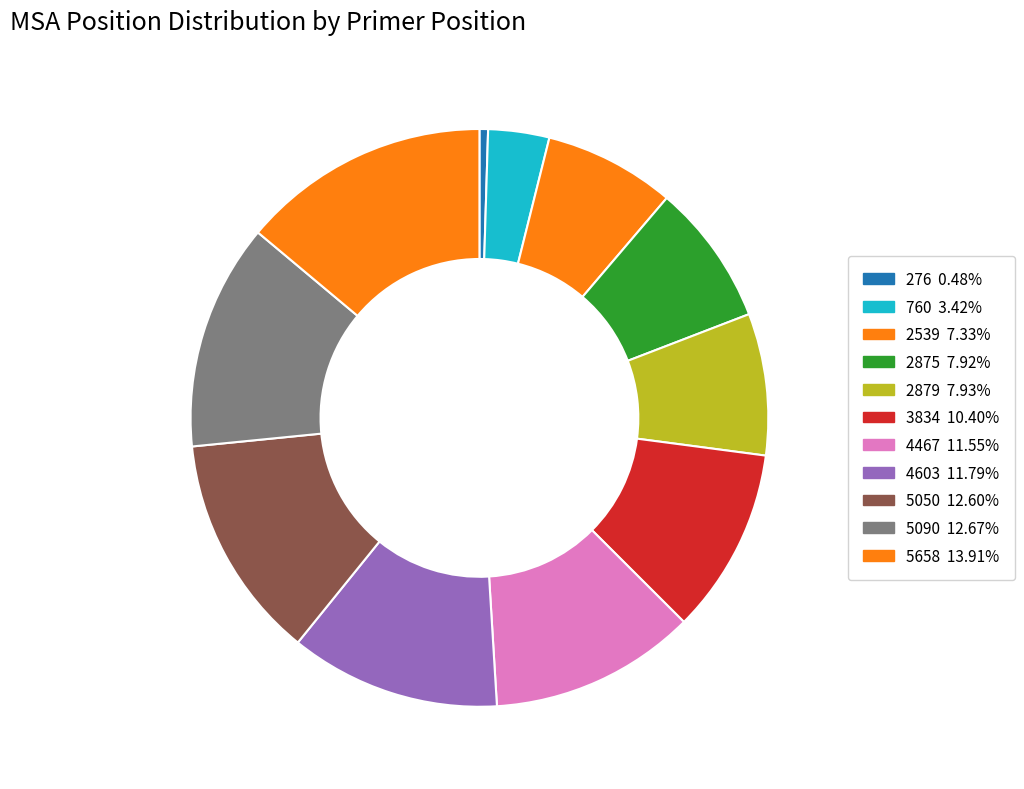

To the nearest percent, what percentage of the pie is 2879?

8%